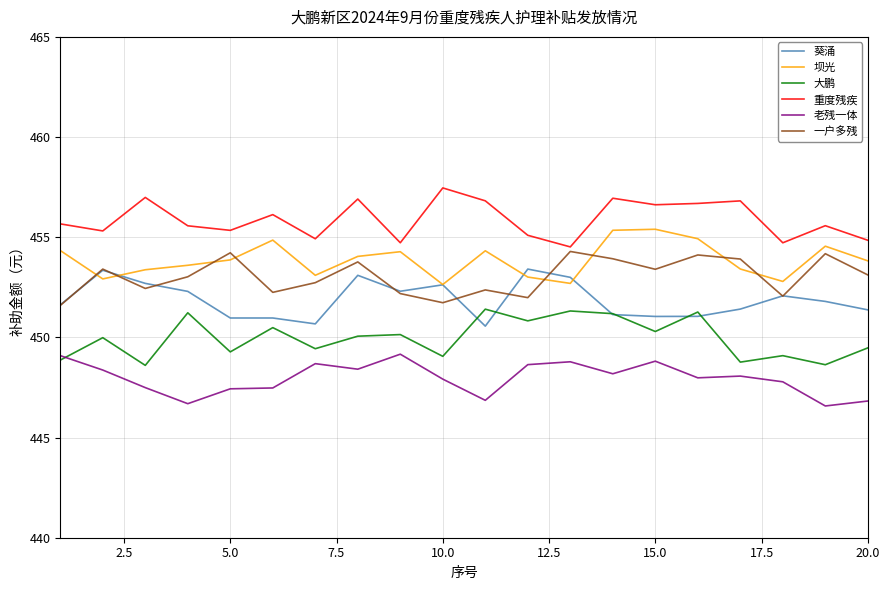

True or false: 老残一体 and 重度残疾 intersect in this chart.

False